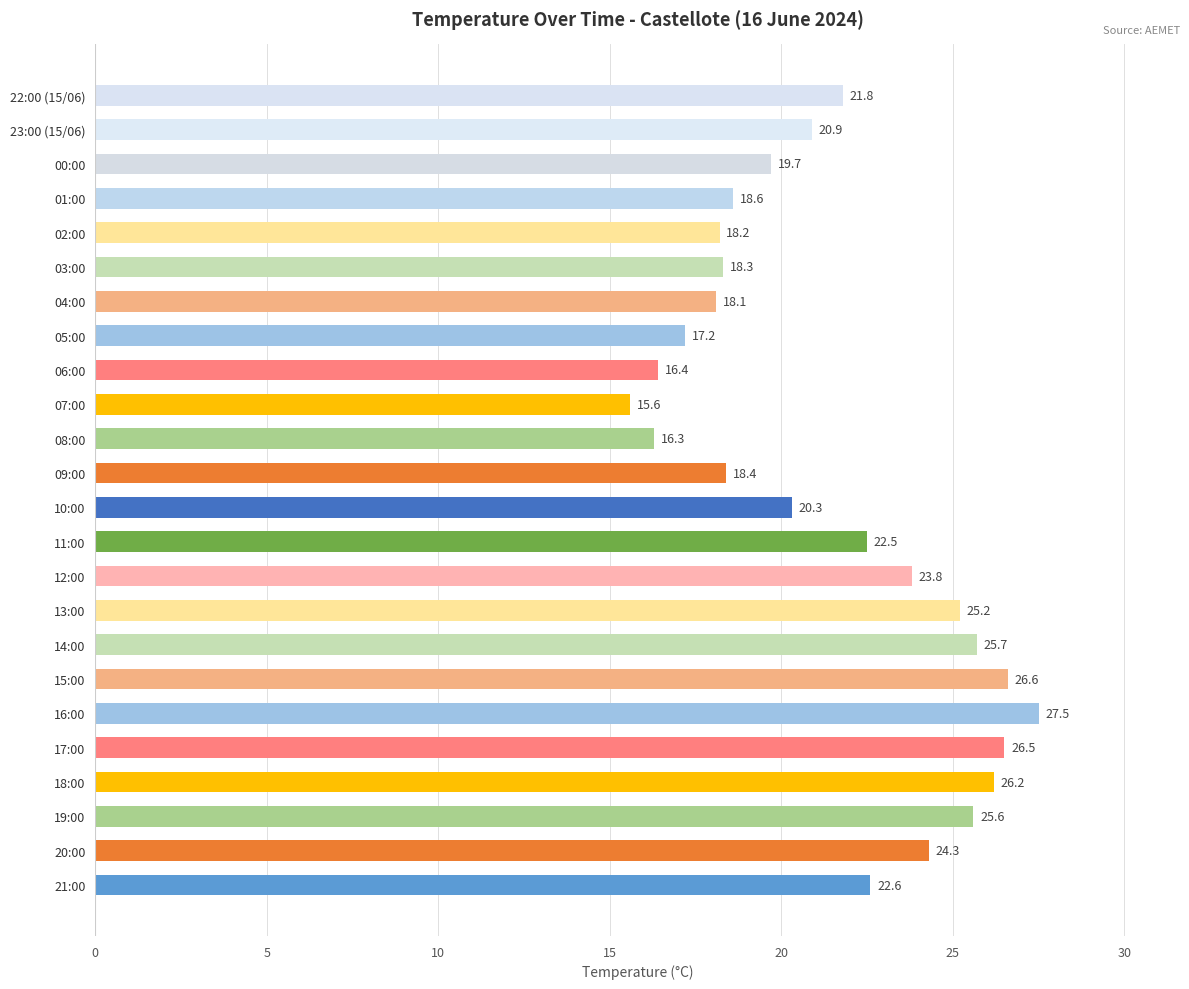

Rank the categories by value from lowest to highest.

07:00, 08:00, 06:00, 05:00, 04:00, 02:00, 03:00, 09:00, 01:00, 00:00, 10:00, 23:00 (15/06), 22:00 (15/06), 11:00, 21:00, 12:00, 20:00, 13:00, 19:00, 14:00, 18:00, 17:00, 15:00, 16:00